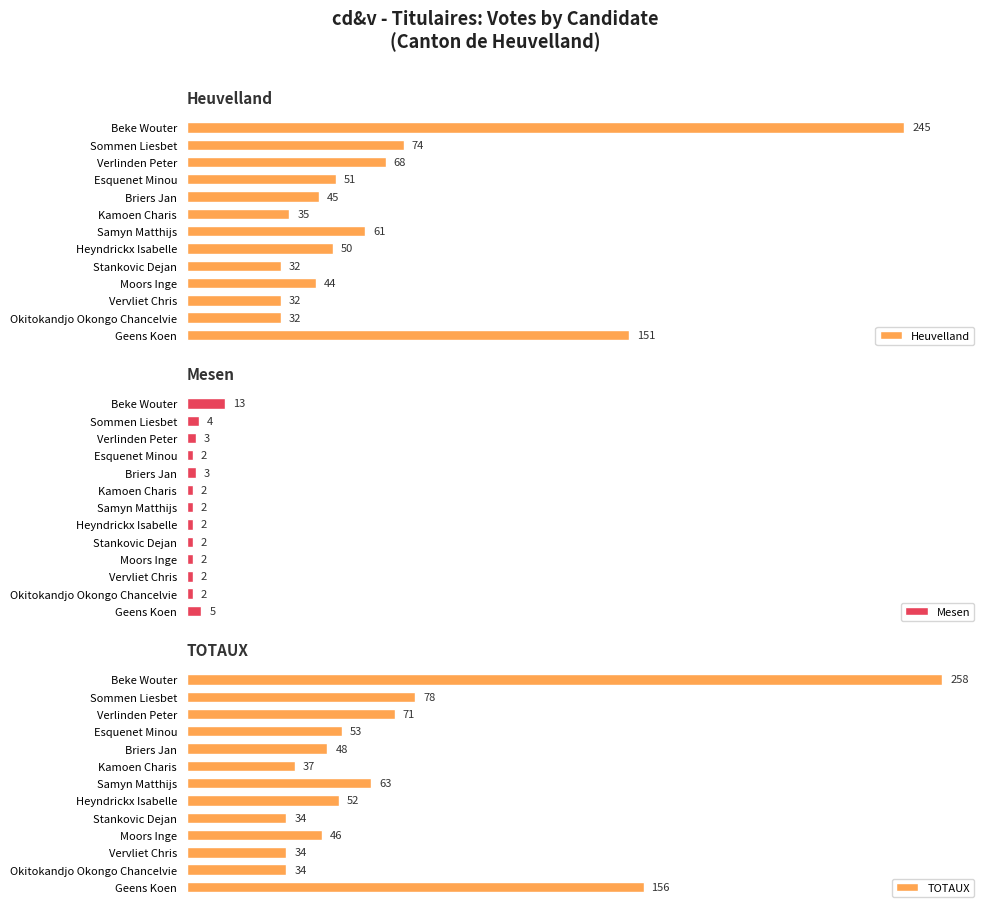

At which label is TOTAUX closest to 146?

Geens Koen